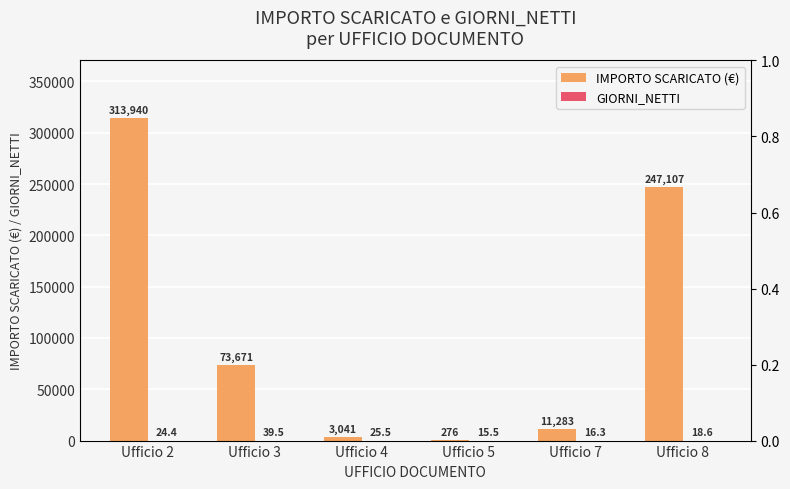

At which category is the sum across all series the highest?

Ufficio 2